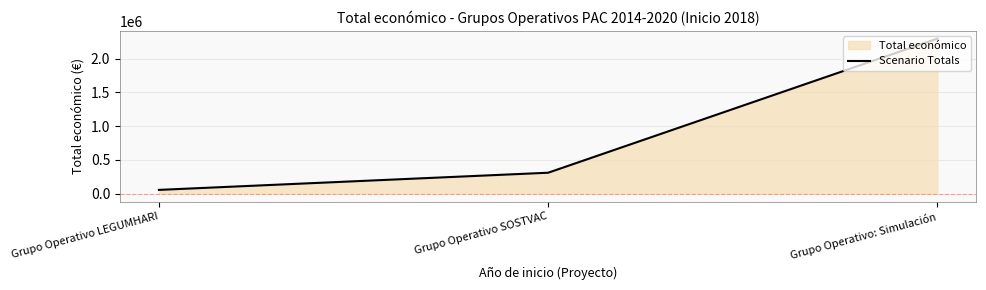

Rank the categories by value from highest to lowest.

Grupo Operativo: Simulación, Grupo Operativo SOSTVAC, Grupo Operativo LEGUMHARI